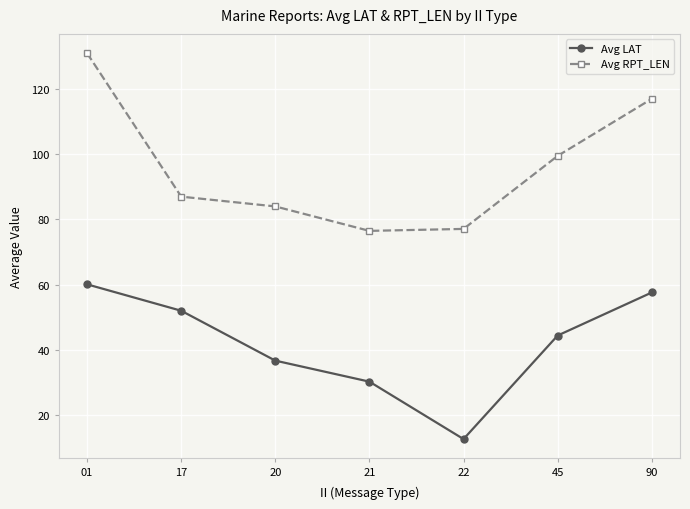

What is the value of the Avg RPT_LEN point at the 7th from the left?

117.0